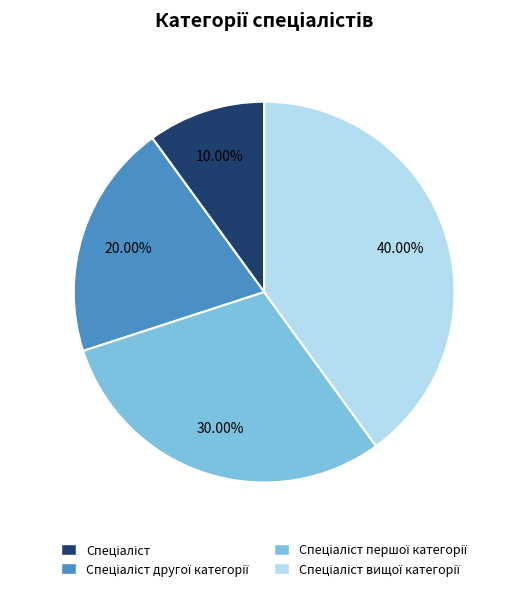

To the nearest percent, what is the average slice percentage?

25%